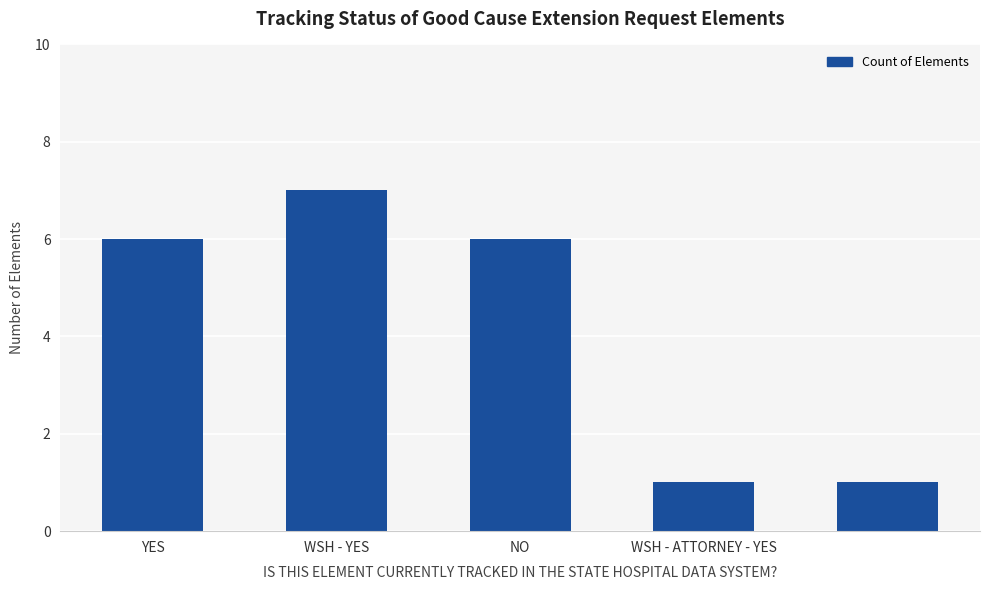

Does the chart contain any negative values?

No